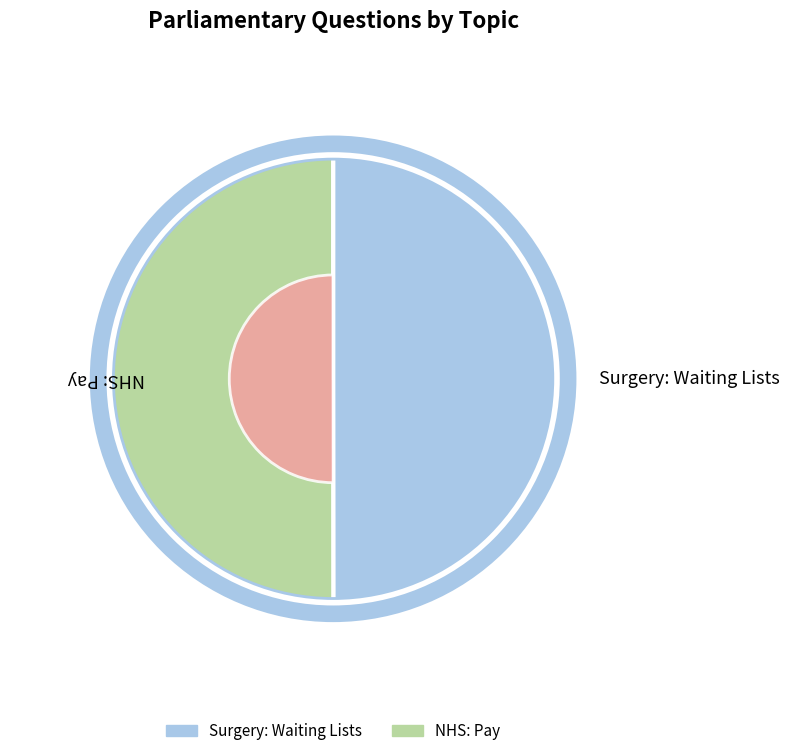

Combined, do Surgery: Waiting Lists and NHS: Pay account for over 50%?

Yes